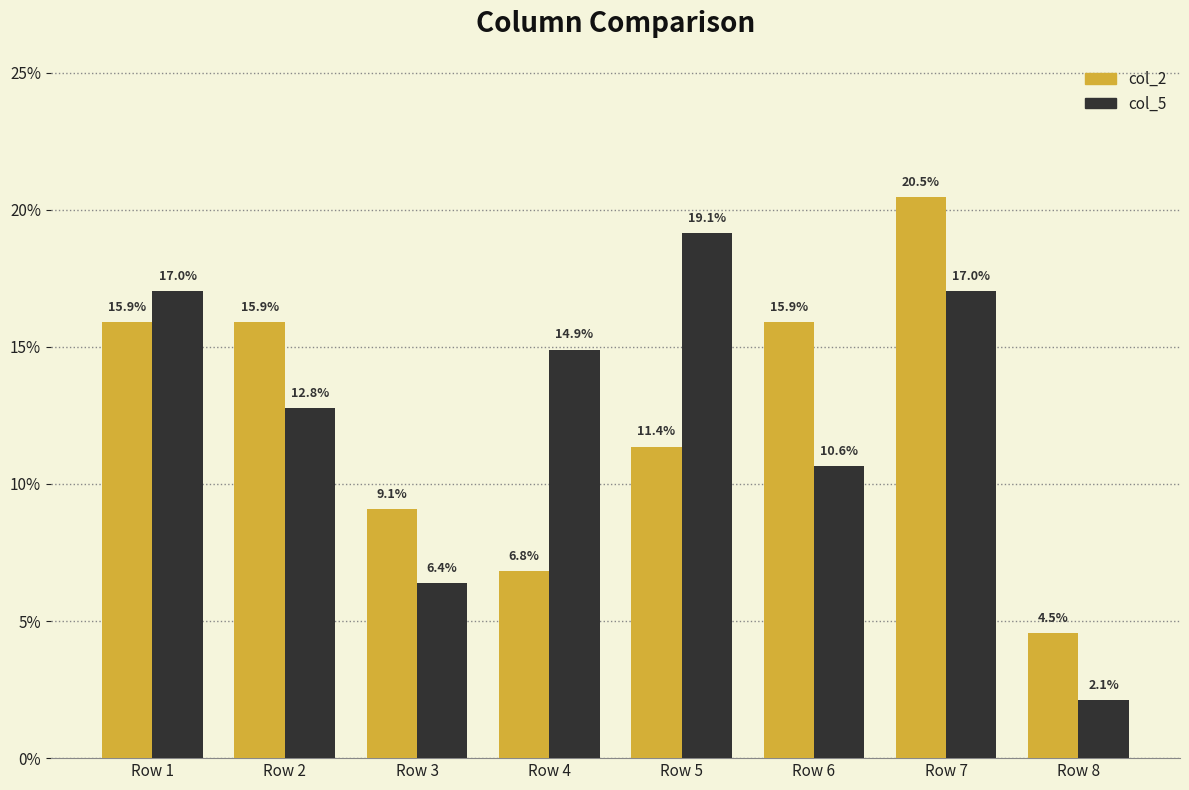

Reading right to left, list all the values displayed in this chart.

col_2: 4.5	20.5	15.9	11.4	6.8	9.1	15.9	15.9
col_5: 2.1	17.0	10.6	19.1	14.9	6.4	12.8	17.0